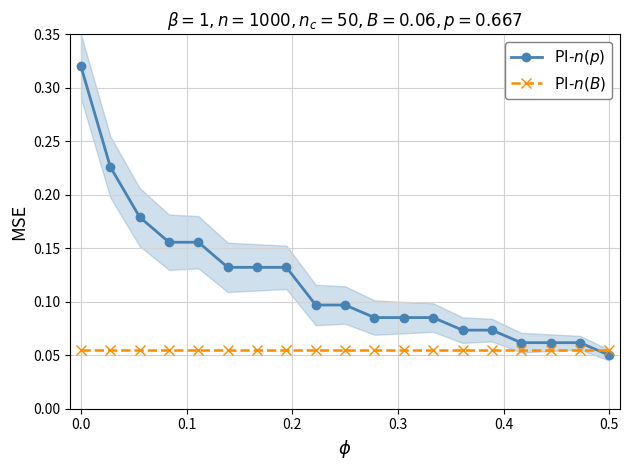

What is the smallest value displayed?

0.1